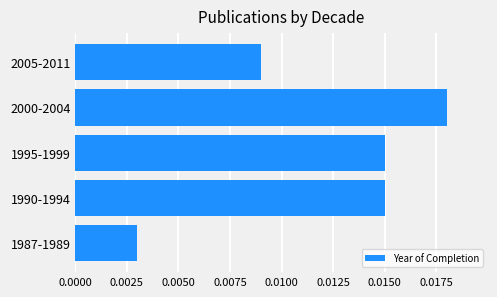

At which category does the chart reach its minimum across all series?

1987-1989